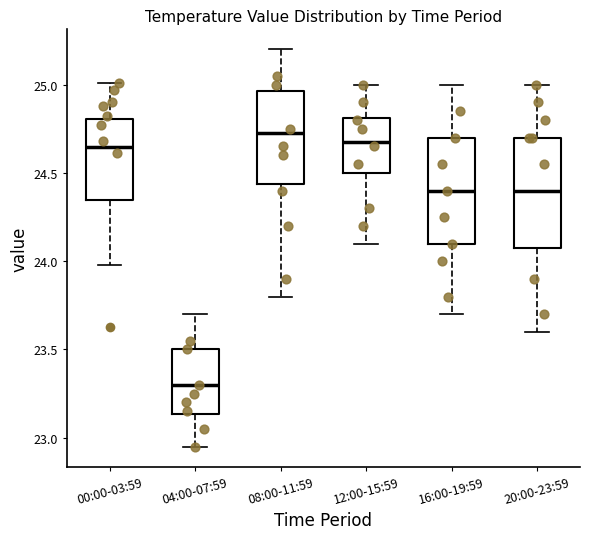

Where does the lower whisker of the box for 20:00-23:59 end on the y-axis? The values are not printed on the chart, so give them approximately, as read against the axis.

23.60